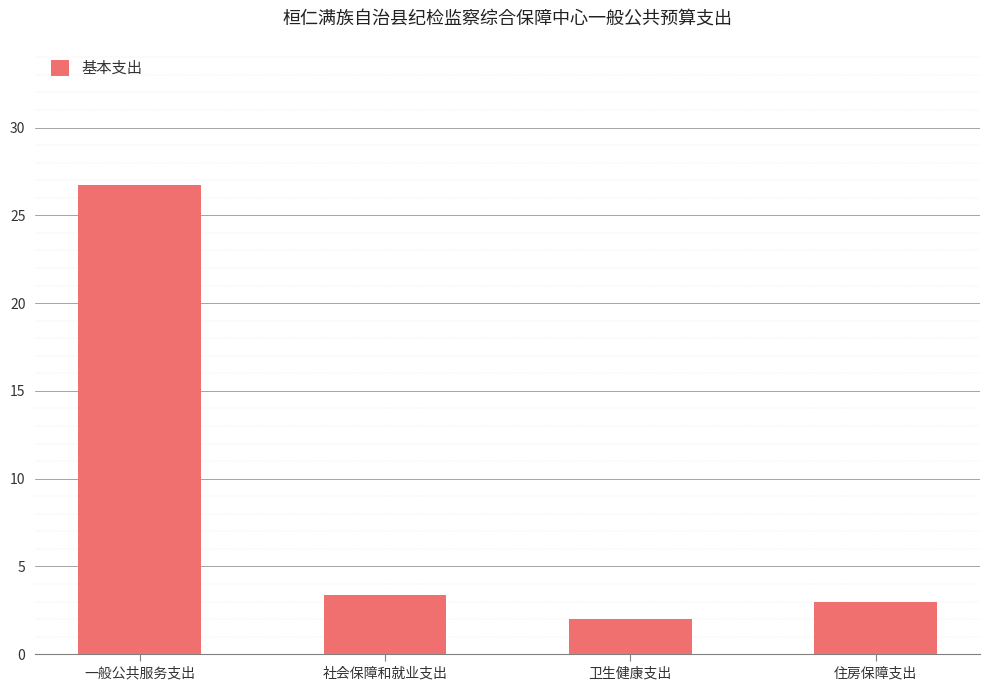

What is the sum of all values?

35.1